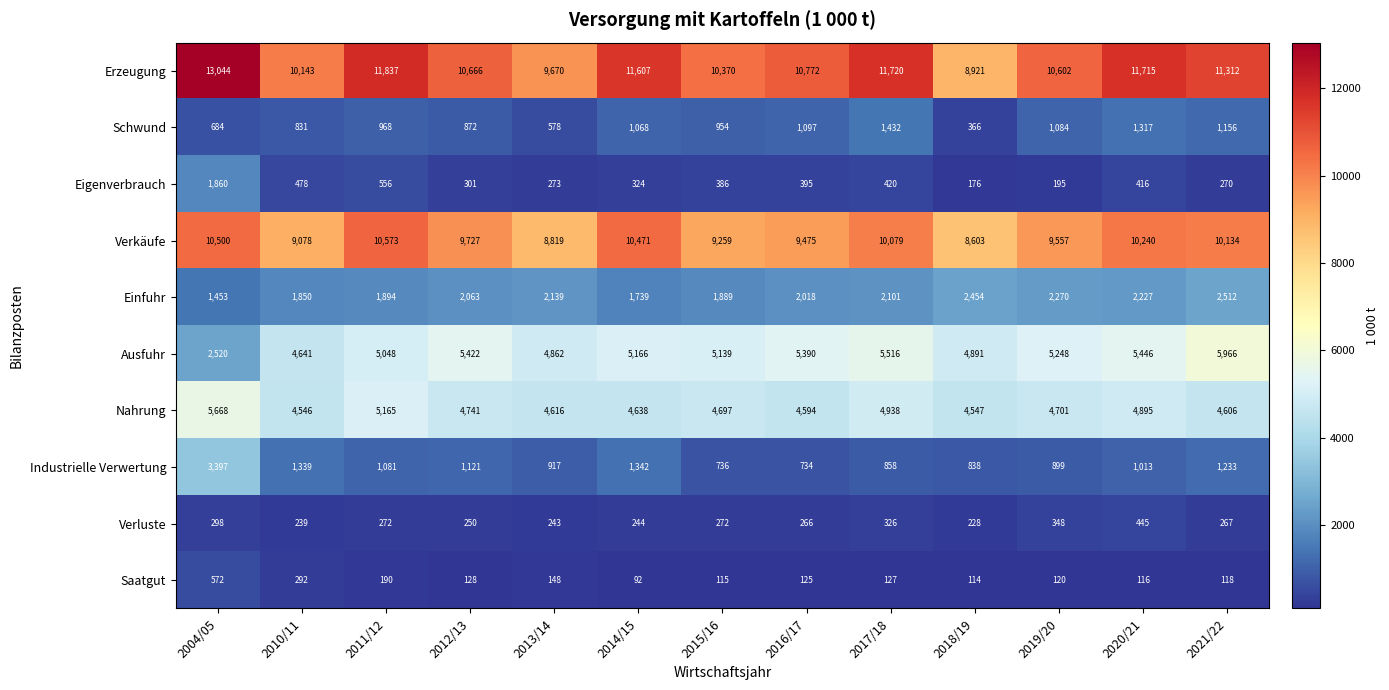

Between 2014/15 and 2015/16, which series saw the biggest shift?

Erzeugung